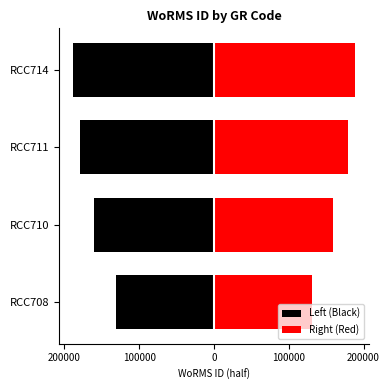

How many bars are there in total?

8